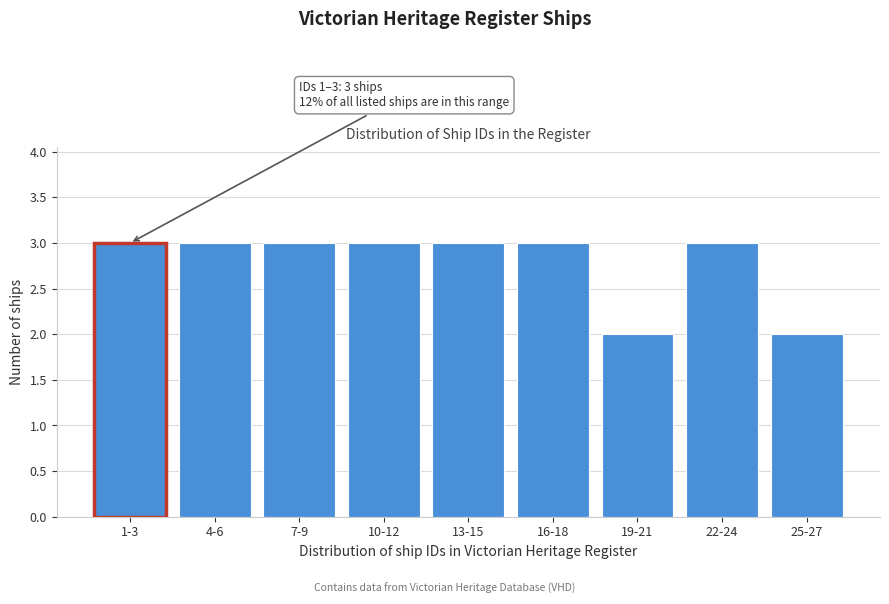

Reading right to left, transcribe all the data shown in this chart.

25-27=2	22-24=3	19-21=2	16-18=3	13-15=3	10-12=3	7-9=3	4-6=3	1-3=3